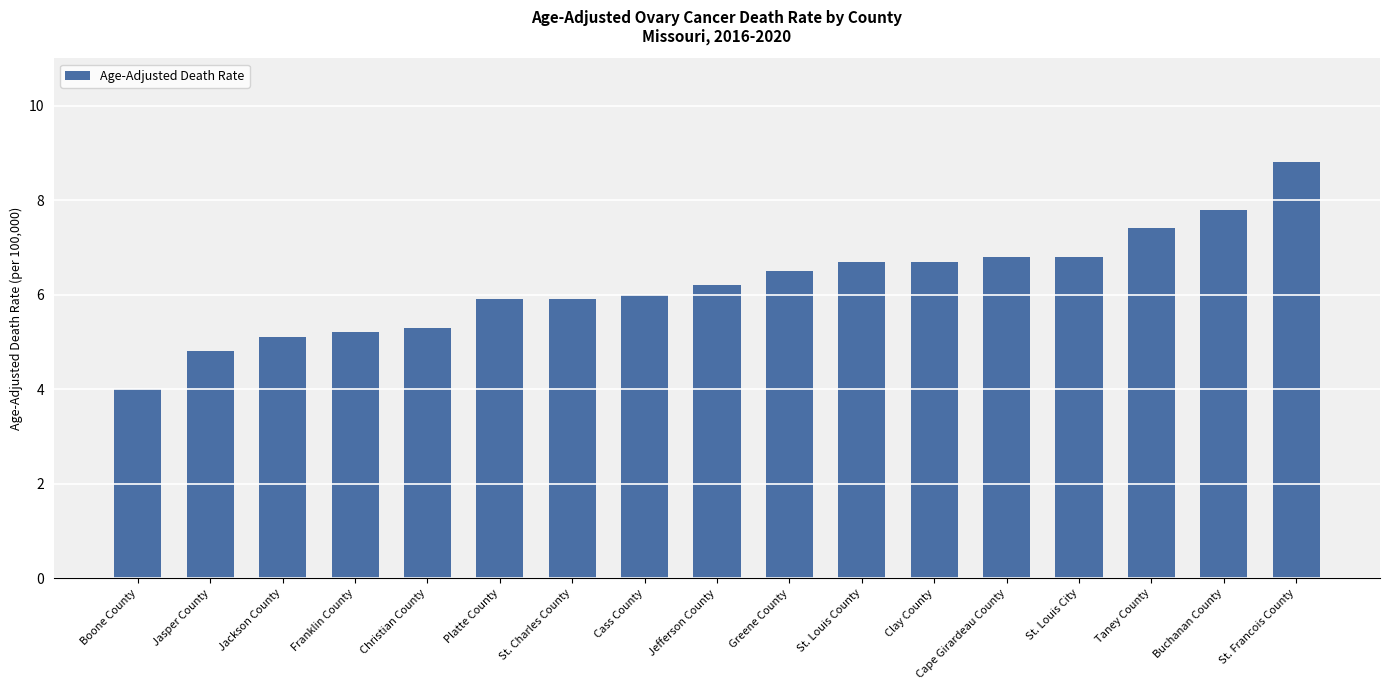

True or false: the data shows 3.6 at Platte County.

False